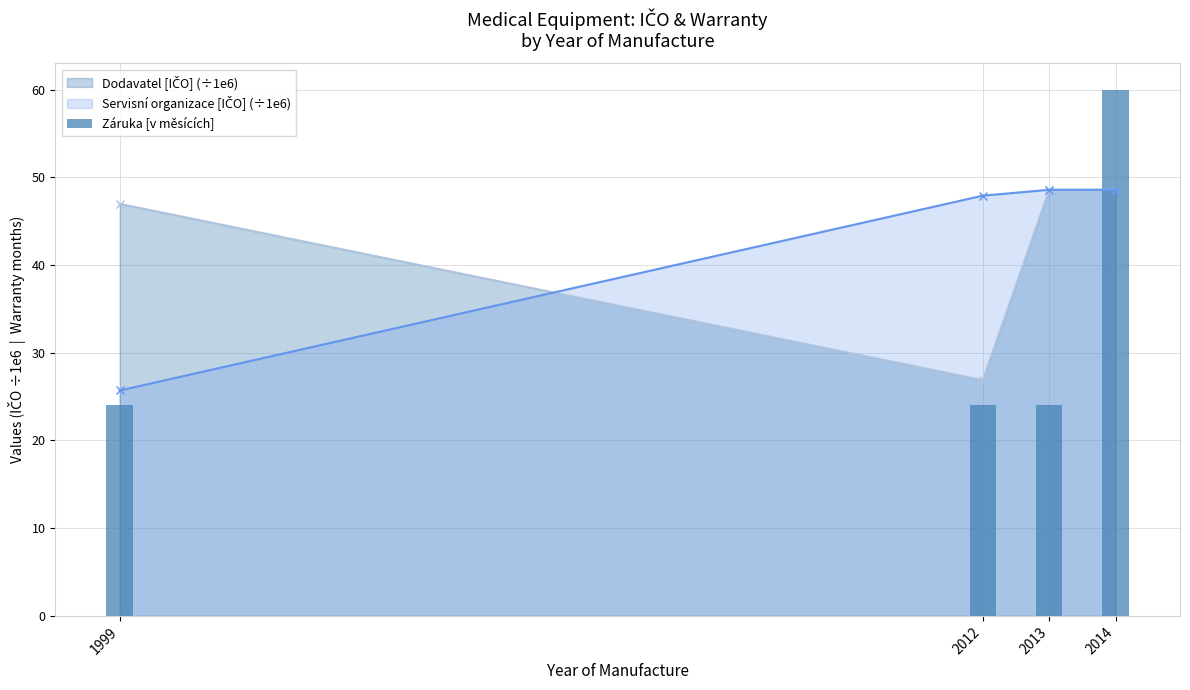

True or false: the data shows 35 at 2012.

False